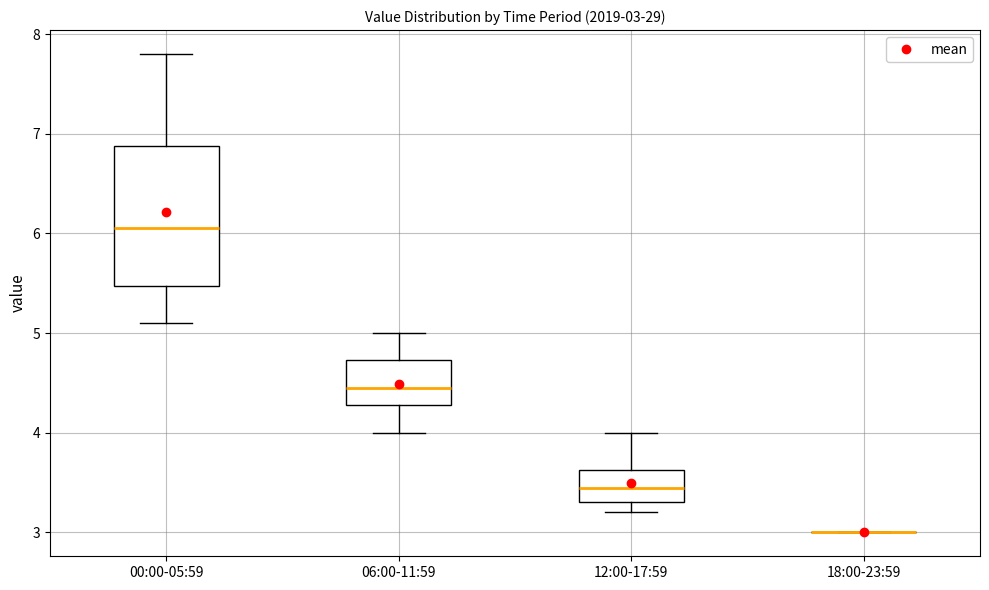

Which box is the tallest, from its lower edge to its upper edge?

00:00-05:59